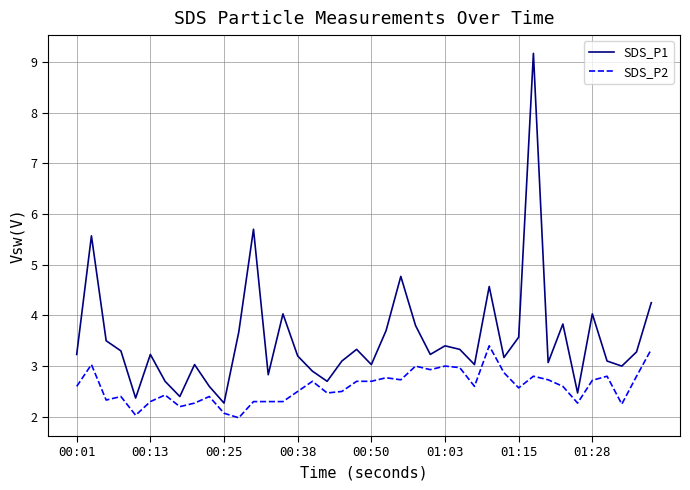

What is the average value of the SDS_P2 series?

2.6